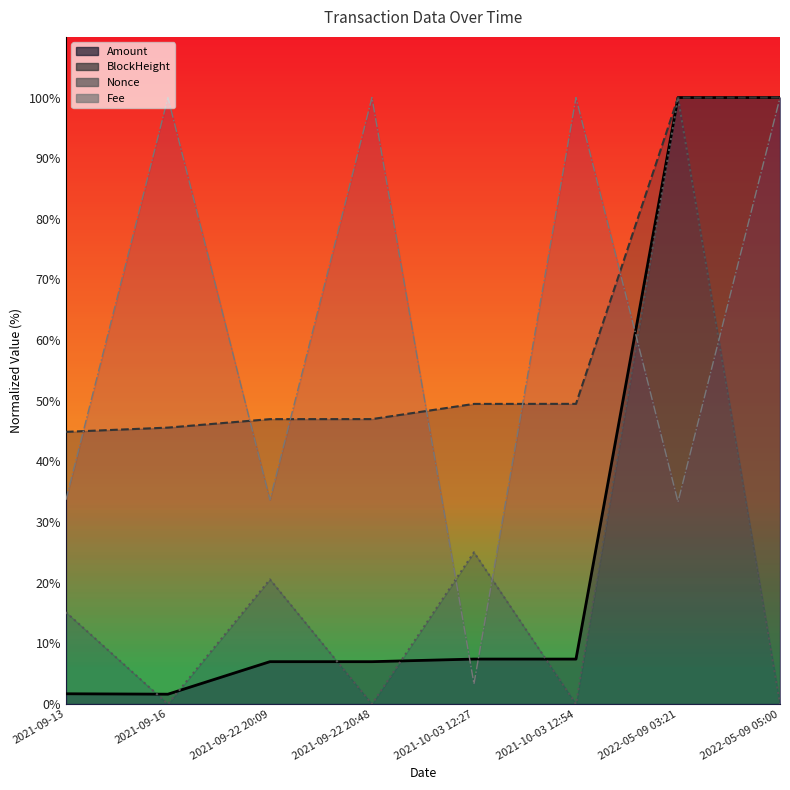

Is it true that BlockHeight equals 100.0 at 2022-05-09 05:00?

True